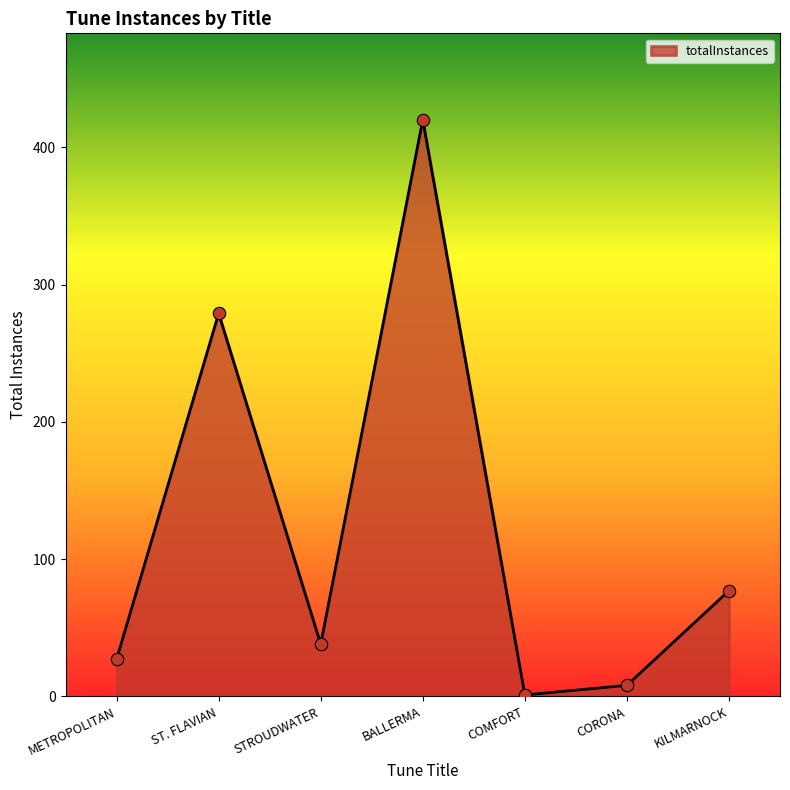

Between CORONA and STROUDWATER, which is larger?

STROUDWATER